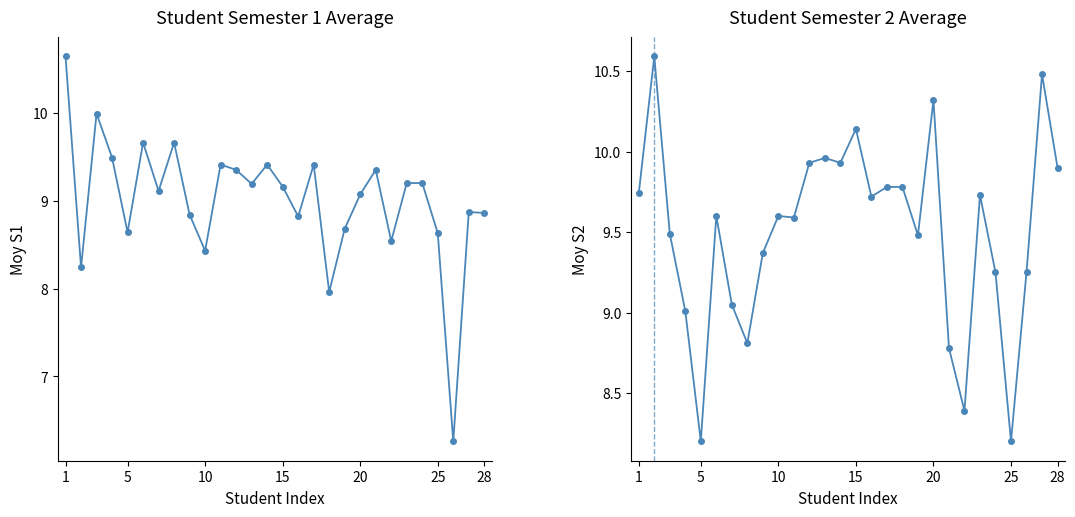

Which series has the largest total across all categories?

Moy S2